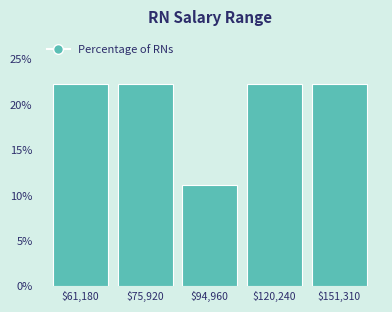

Reading right to left, list all the values displayed in this chart.

22.2	22.2	11.1	22.2	22.2